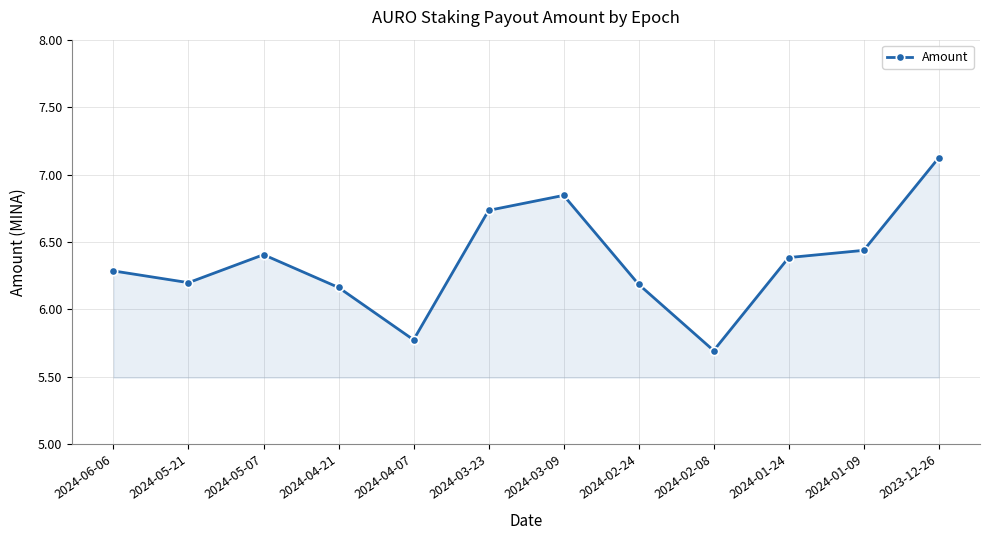

What position from the right is 2024-05-21?

11